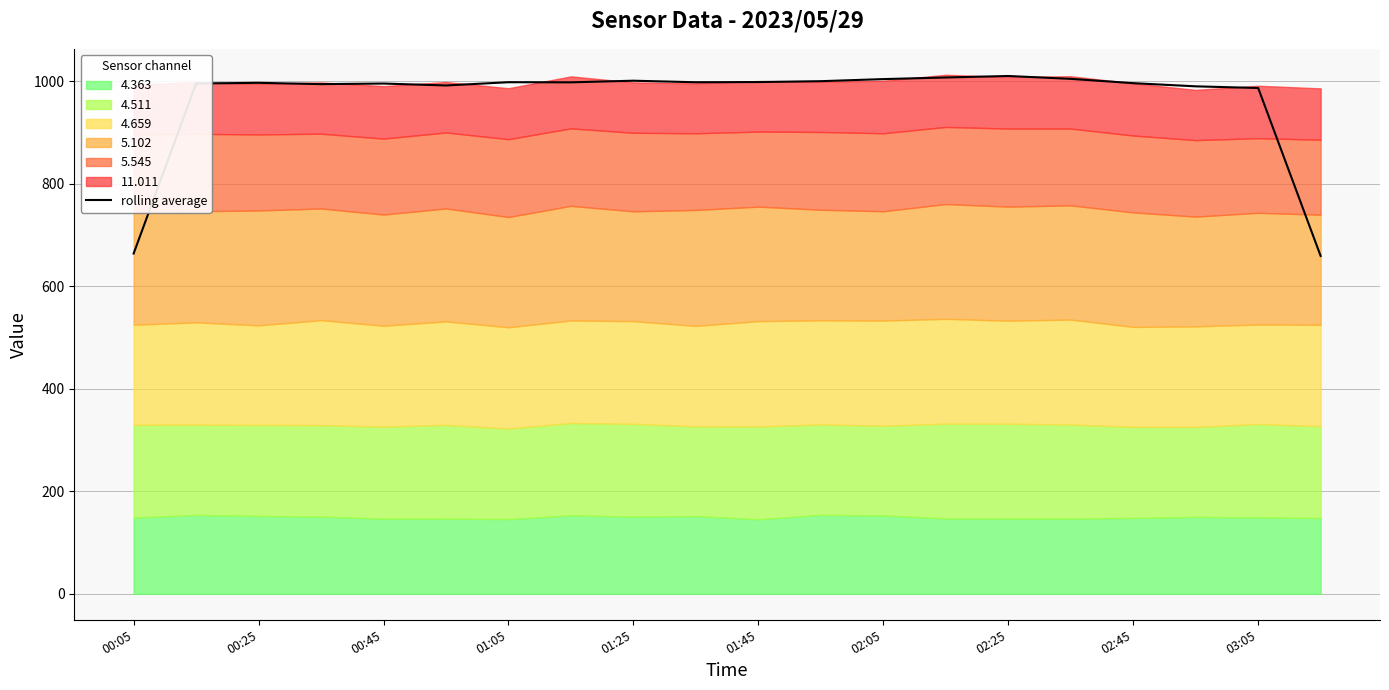

What is the label of the 6th point from the left?

01:45